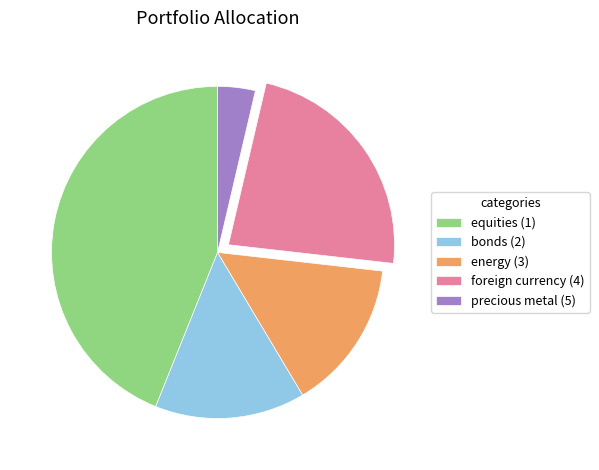

True or false: energy (3) accounts for 15% of the total.

True